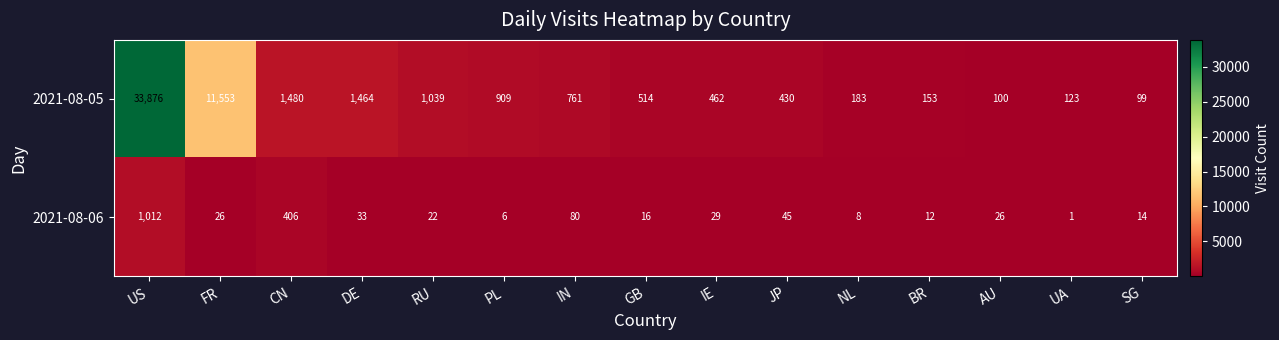

List the series in order of their peak value, highest first.

2021-08-05, 2021-08-06